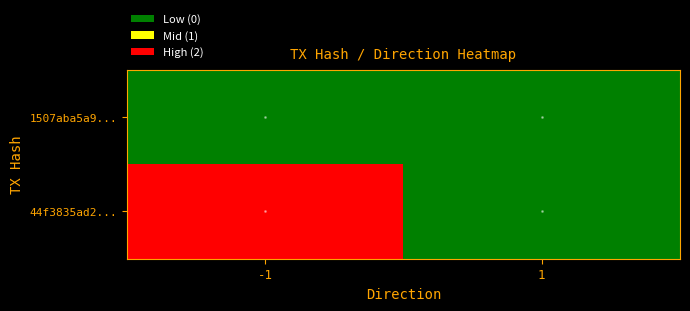

Reading left to right, extract all data points from this chart.

1507aba5a9...: -1=0	1=0
44f3835ad2...: -1=2	1=0